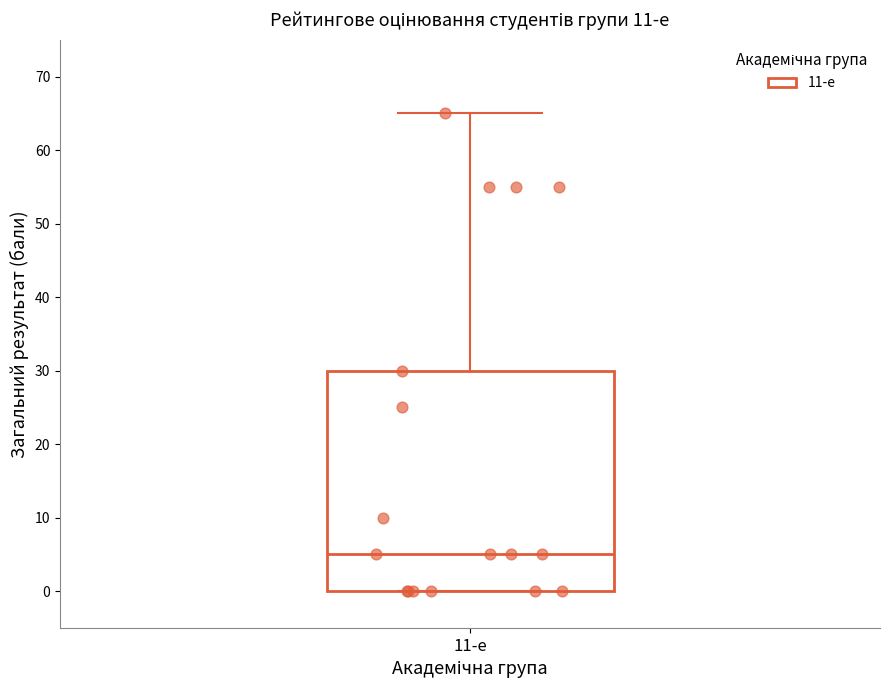

Where is the upper edge of the box for 11-е on the y-axis? The values are not printed on the chart, so give them approximately, as read against the axis.

30